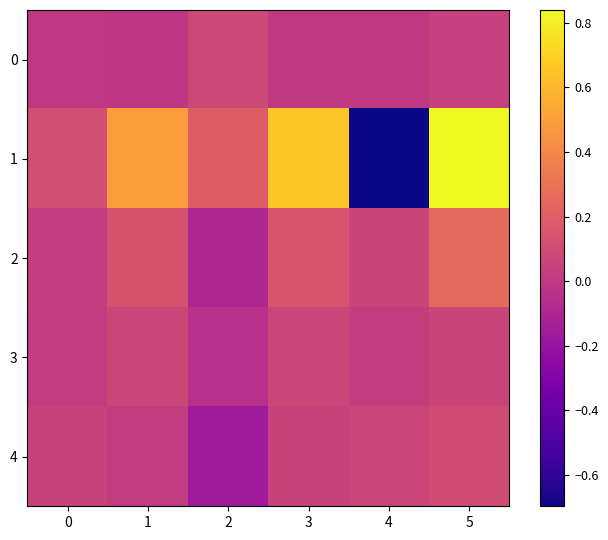

List the series in order of their peak value, highest first.

1, 2, 4, 0, 3